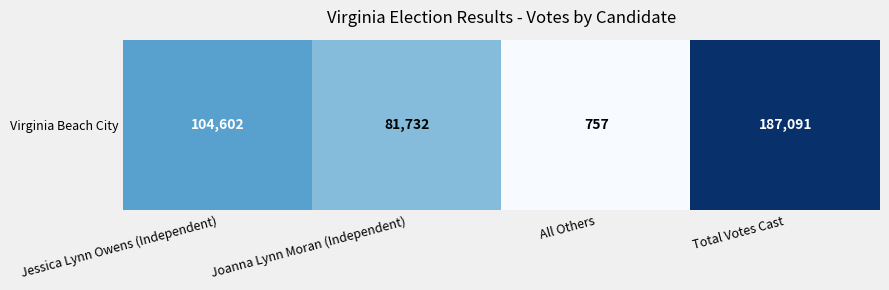

List the labels in order of value, largest first.

Total Votes Cast, Jessica Lynn Owens (Independent), Joanna Lynn Moran (Independent), All Others